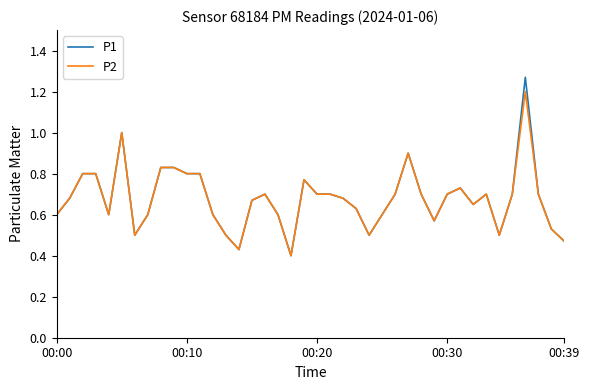

Which series has the largest range (max minus min)?

P1